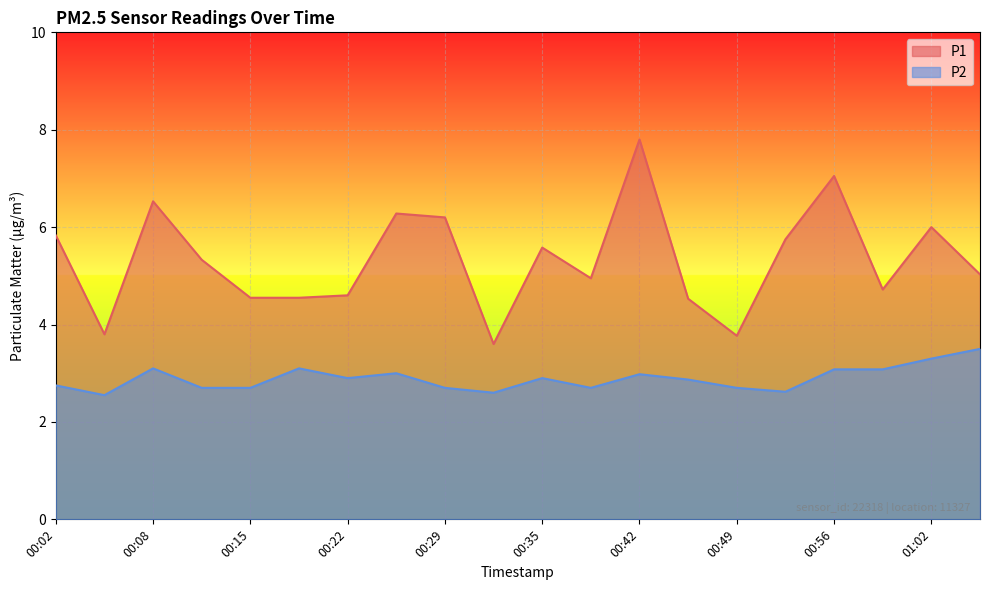

What is the value of the P2 point at the 20th from the left?

3.5